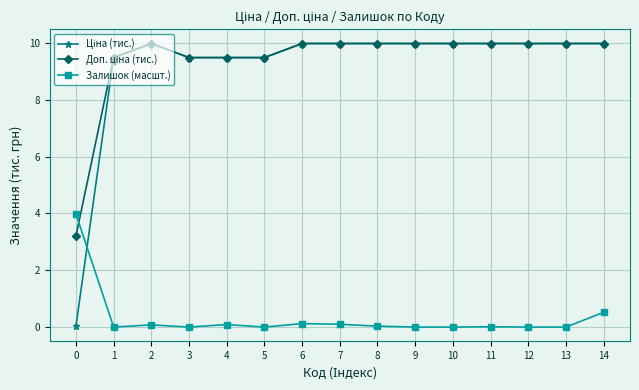

Is it true that Залишок (масшт.) equals 0.0 at 5?

True